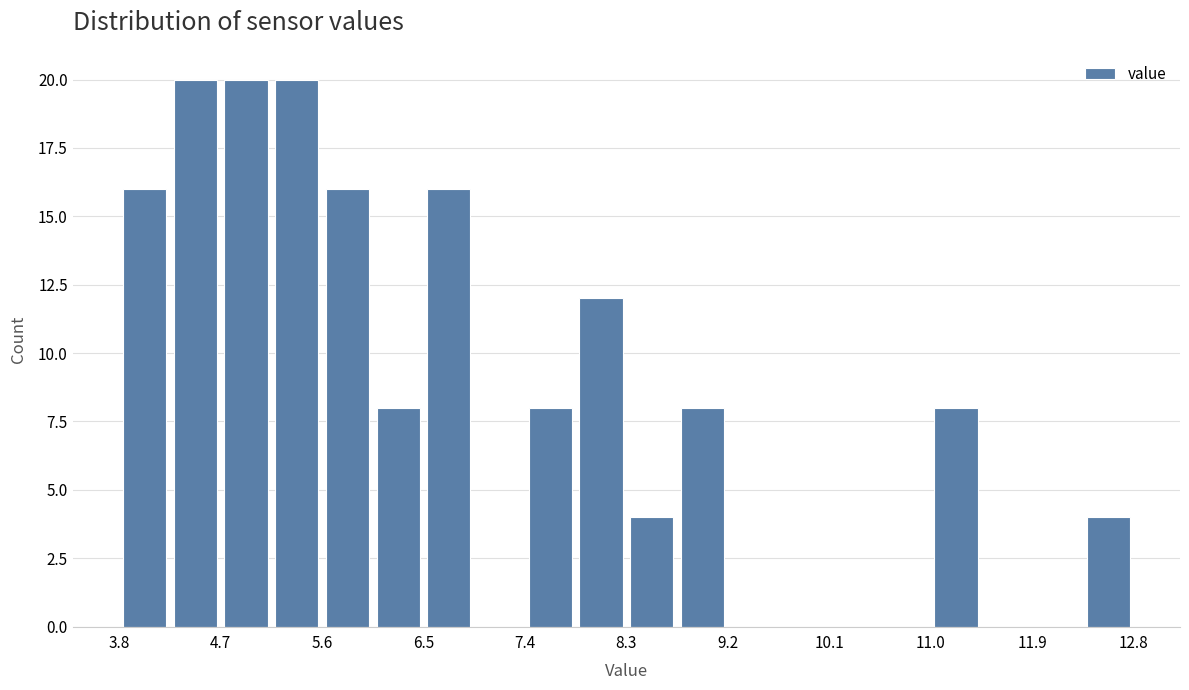

Reading left to right, transcribe this chart: for each bar, give the range it covers on the x-axis and its height. Neither the bar edges nor the heights are printed on the chart, so give them approximately, as read against the axes.

3.8 to 4.2: 16
4.2 to 4.7: 20
4.7 to 5.1: 20
5.1 to 5.6: 20
5.6 to 6.0: 16
6.0 to 6.5: 8
6.5 to 6.9: 16
6.9 to 7.4: 0
7.4 to 7.8: 8
7.8 to 8.3: 12
8.3 to 8.8: 4
8.8 to 9.2: 8
9.2 to 9.7: 0
9.7 to 10.1: 0
10.1 to 10.6: 0
10.6 to 11.0: 0
11.0 to 11.5: 8
11.5 to 11.9: 0
11.9 to 12.4: 0
12.4 to 12.8: 4